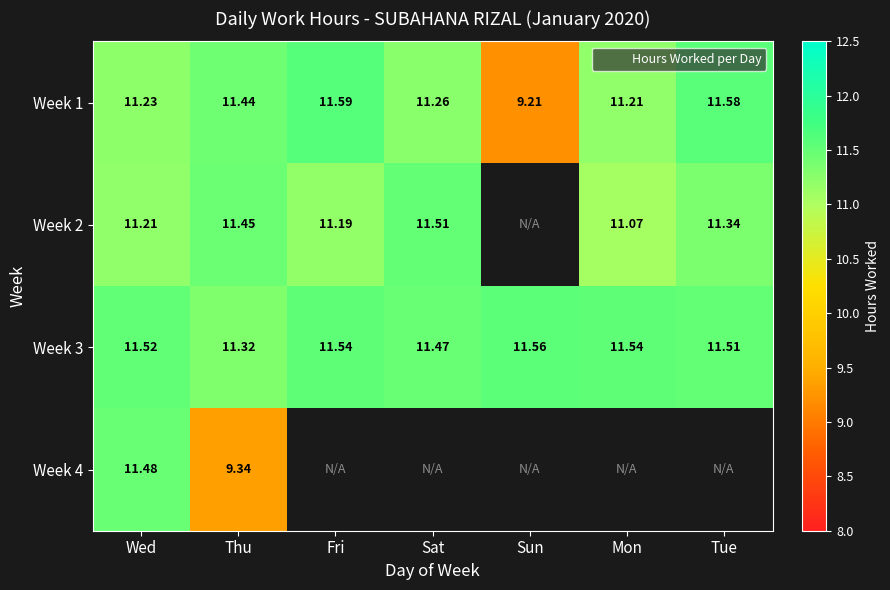

Which series has the largest range (max minus min)?

Week 1